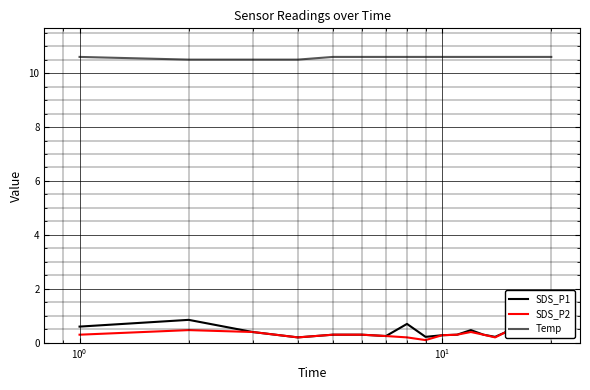

At how many categories does at least one series exceed 9?

20